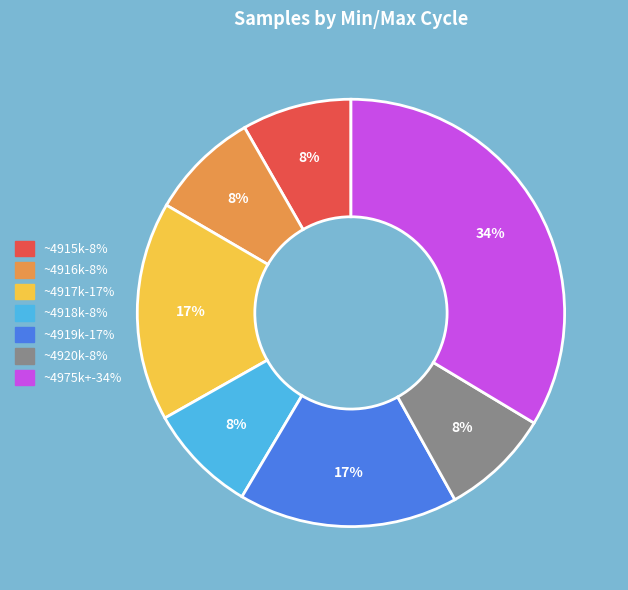

To the nearest percent, what is the average slice percentage?

14%